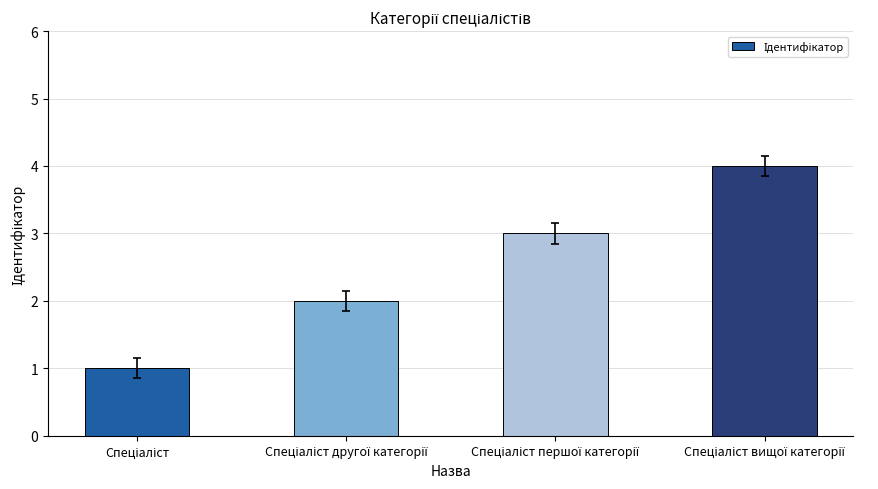

What is the sum of all values?

10